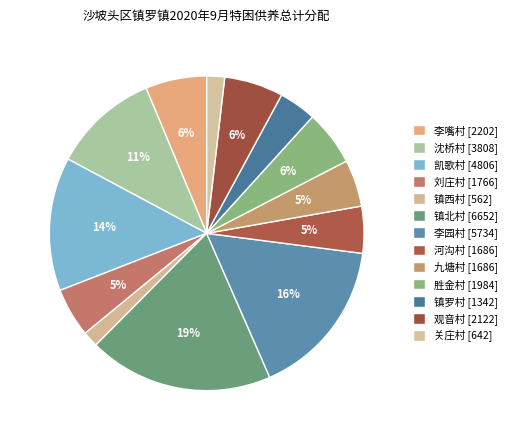

To the nearest percent, what is the combined percentage of 镇北村 and 观音村?

25%